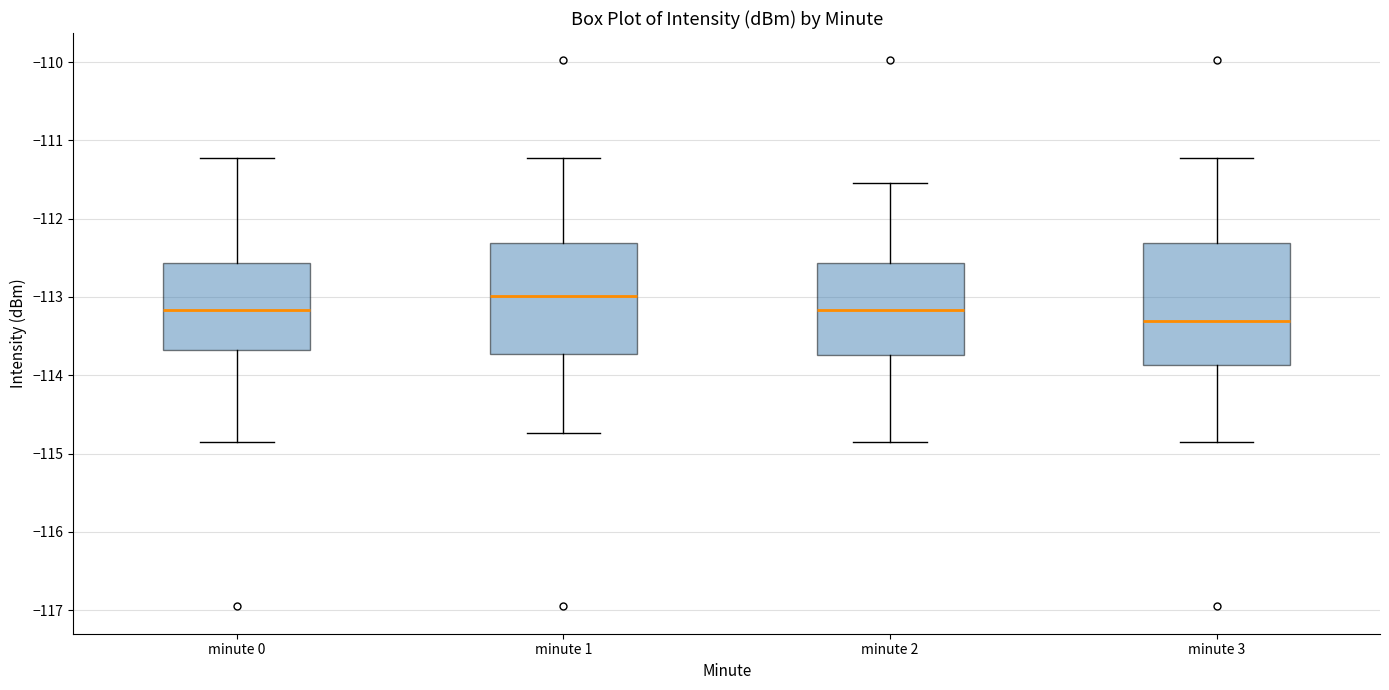

Where is the upper edge of the box for minute 0 on the y-axis? The values are not printed on the chart, so give them approximately, as read against the axis.

-112.6